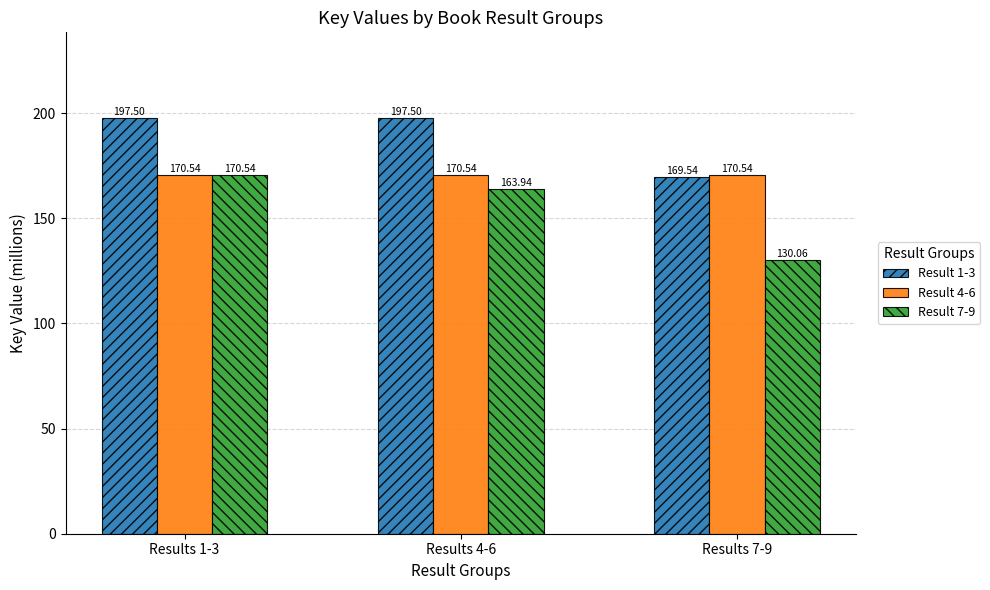

How many data points does each series have?

3